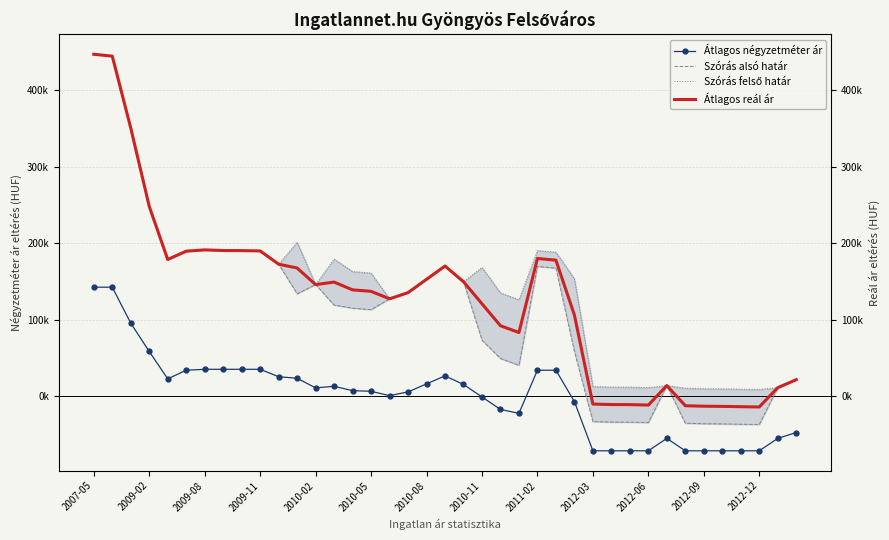

How many values in Átlagos négyzetméter ár are below zero?

16